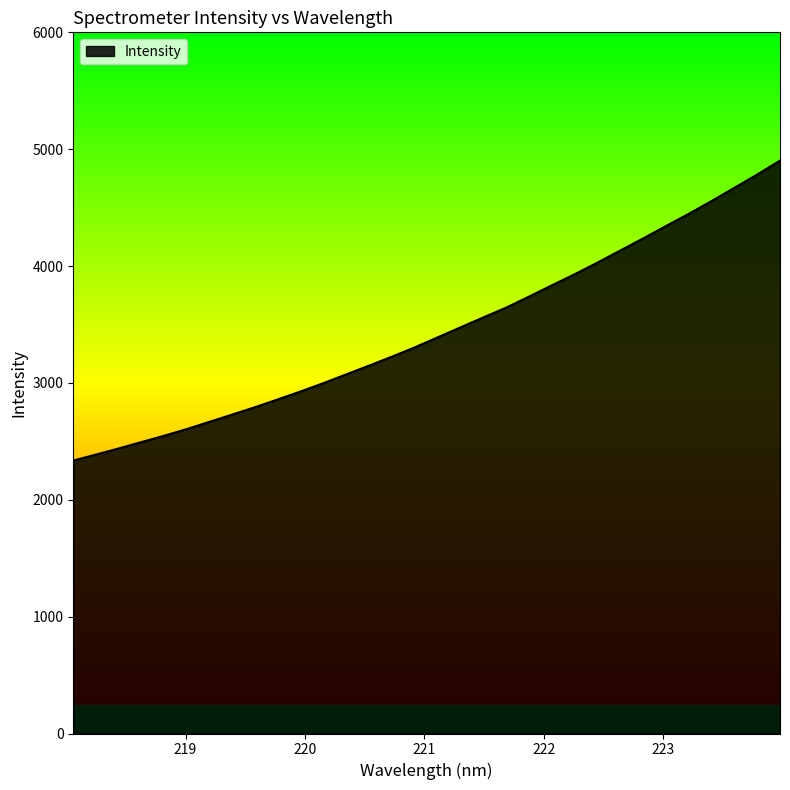

What is the minimum value shown in the chart?

2335.7